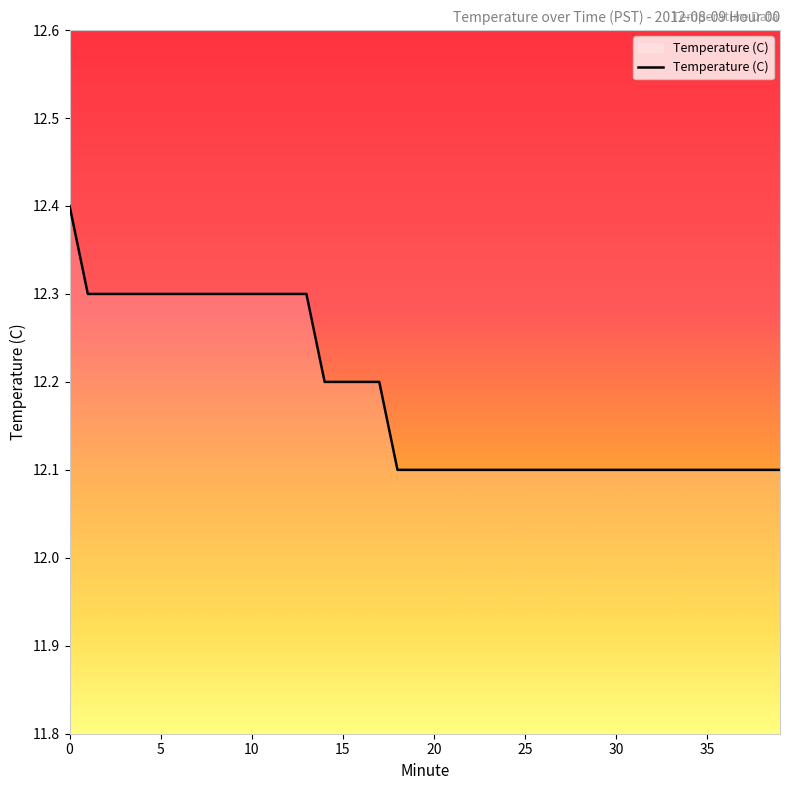

What is the maximum value shown in the chart?

12.4